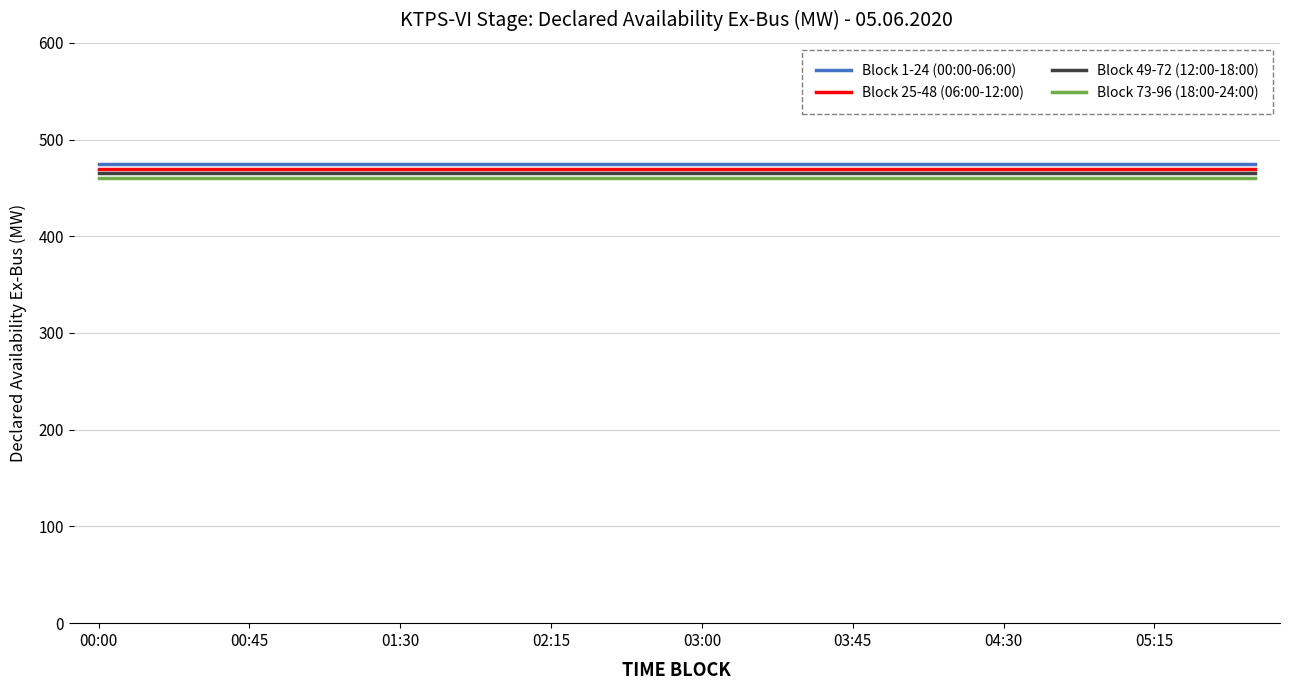

Is this an area chart (filled region under the line)?

No